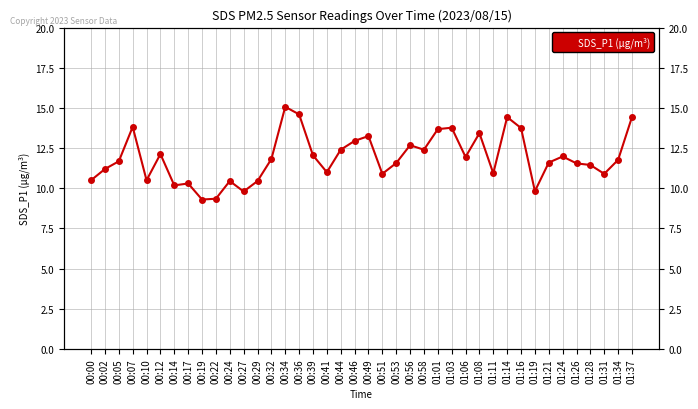

Reading left to right, list all the values displayed in this chart.

00:00=10.5	00:02=11.2	00:05=11.7	00:07=13.8	00:10=10.5	00:12=12.1	00:14=10.2	00:17=10.3	00:19=9.3	00:22=9.3	00:24=10.4	00:27=9.8	00:29=10.4	00:32=11.8	00:34=15.1	00:36=14.6	00:39=12.1	00:41=11.0	00:44=12.4	00:46=12.9	00:49=13.2	00:51=10.9	00:53=11.6	00:56=12.7	00:58=12.4	01:01=13.7	01:03=13.8	01:06=11.9	01:08=13.4	01:11=10.9	01:14=14.4	01:16=13.8	01:19=9.8	01:21=11.6	01:24=12.0	01:26=11.6	01:28=11.4	01:31=10.9	01:34=11.8	01:37=14.4